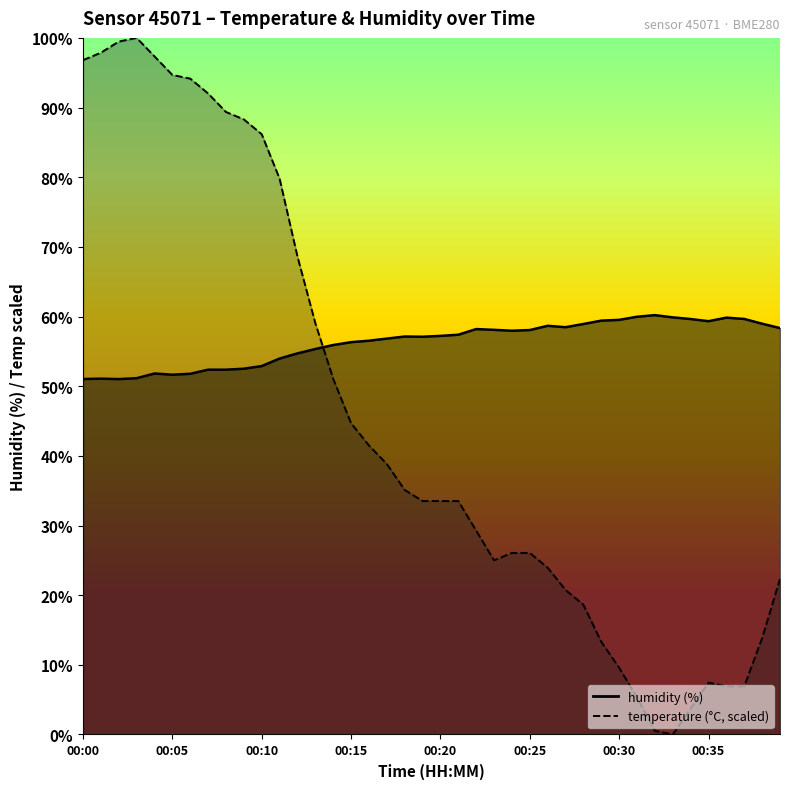

At which category does the chart reach its minimum across all series?

00:33